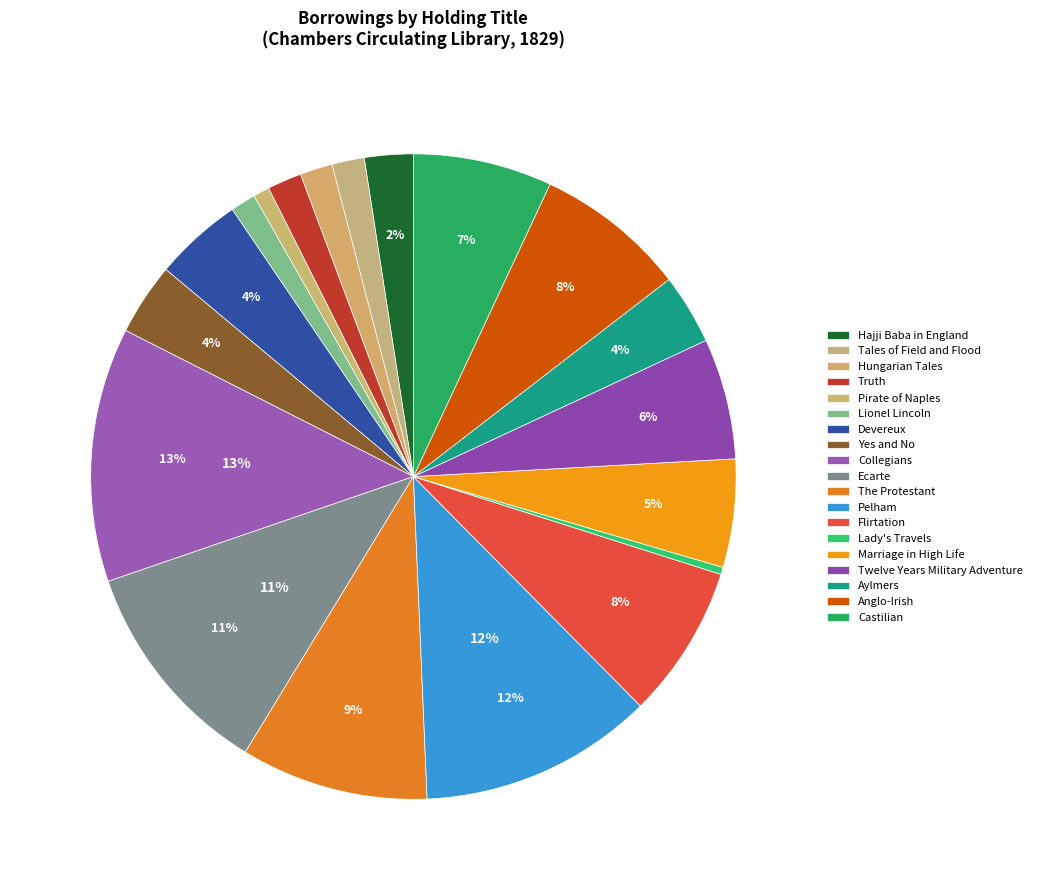

To the nearest percent, what is the difference between the largest and smallest slice percentages?

12%